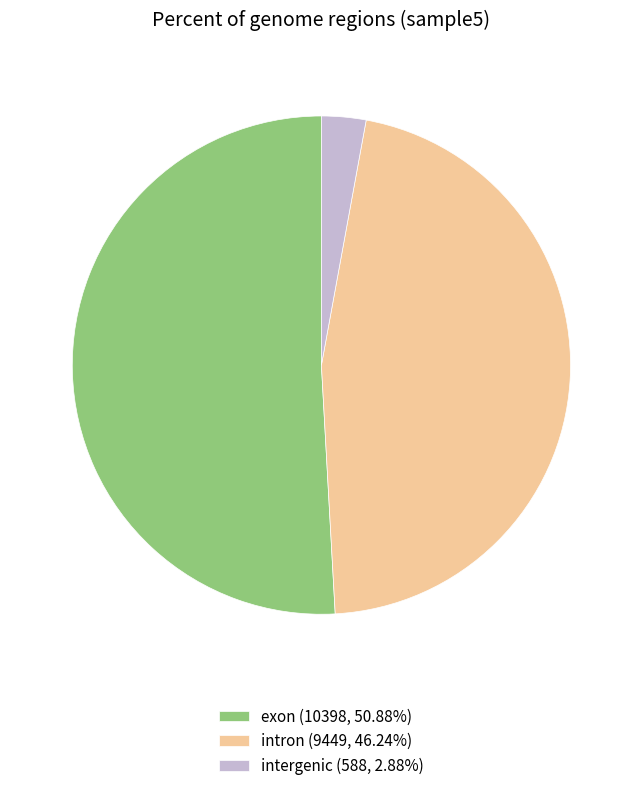

Do intergenic (588, 2.88%) and exon (10398, 50.88%) together represent more than half of the pie?

Yes